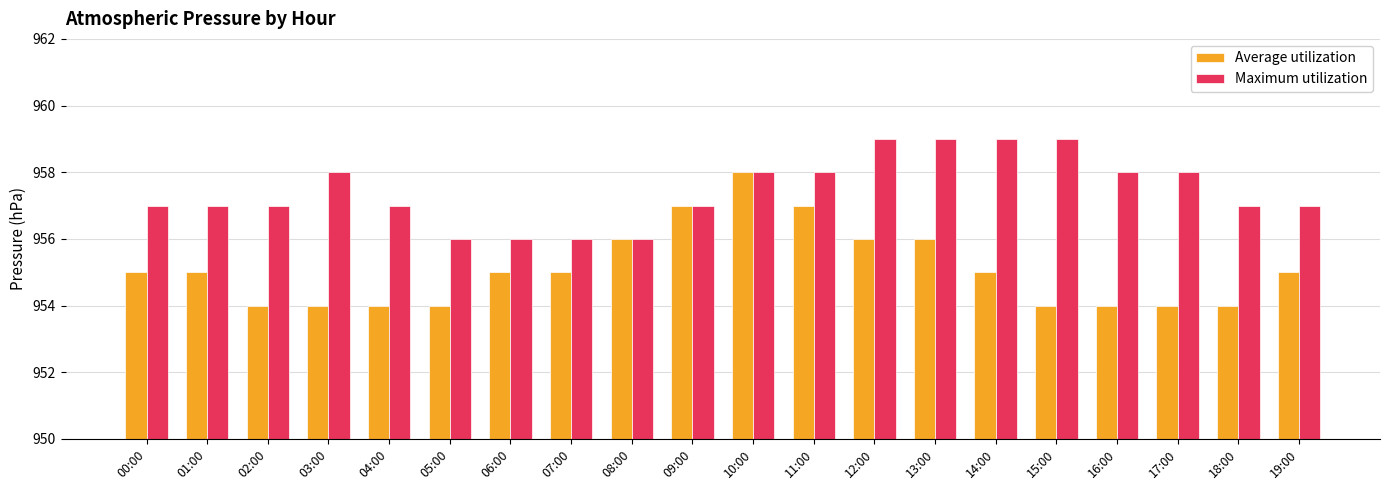

At which category is the sum across all series the highest?

10:00